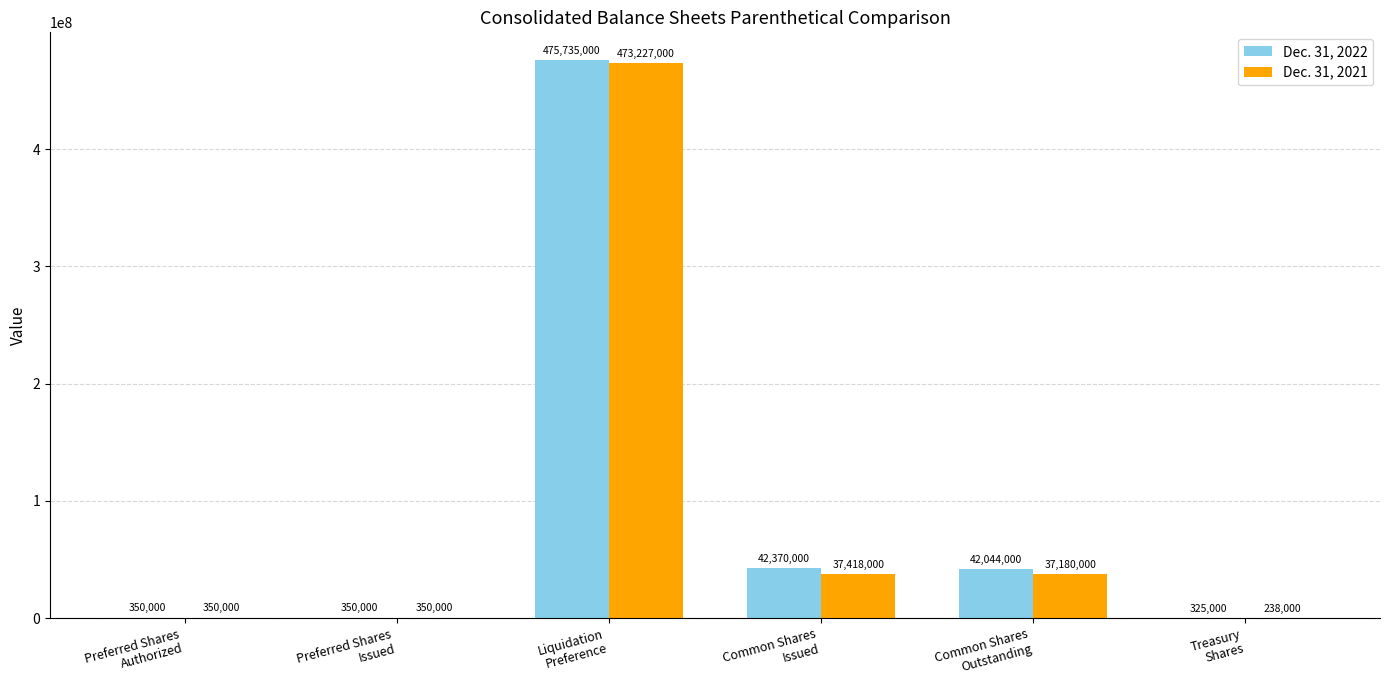

How many series are shown in this chart?

2